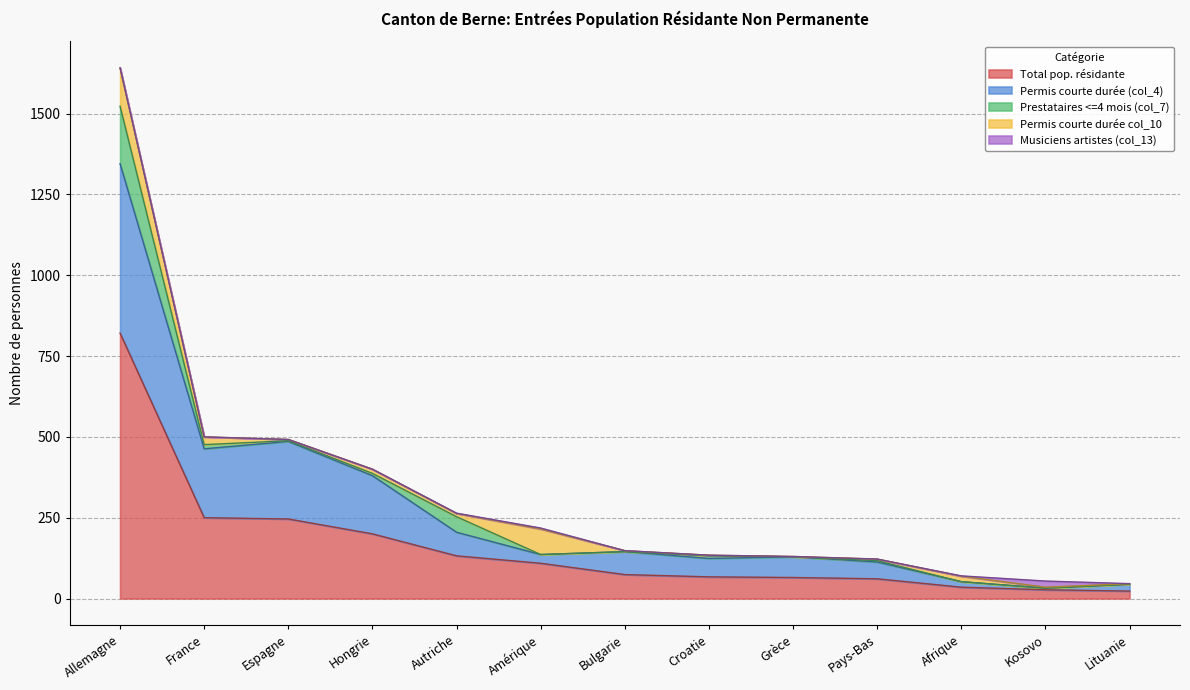

Reading left to right, what are all the values shown in this chart?

Total pop. résidante: 821	250	246	200	132	109	74	67	65	61	35	27	23
Permis courte durée (col_4): 524	213	240	180	73	27	71	57	64	52	17	5	21
Prestataires <=4 mois (col_7): 178	13	2	7	48	0	0	8	0	4	0	0	0
Permis courte durée col_10: 118	24	4	13	10	79	3	2	1	5	17	3	2
Musiciens artistes (col_13): 1	0	0	0	1	3	0	0	0	0	1	19	0